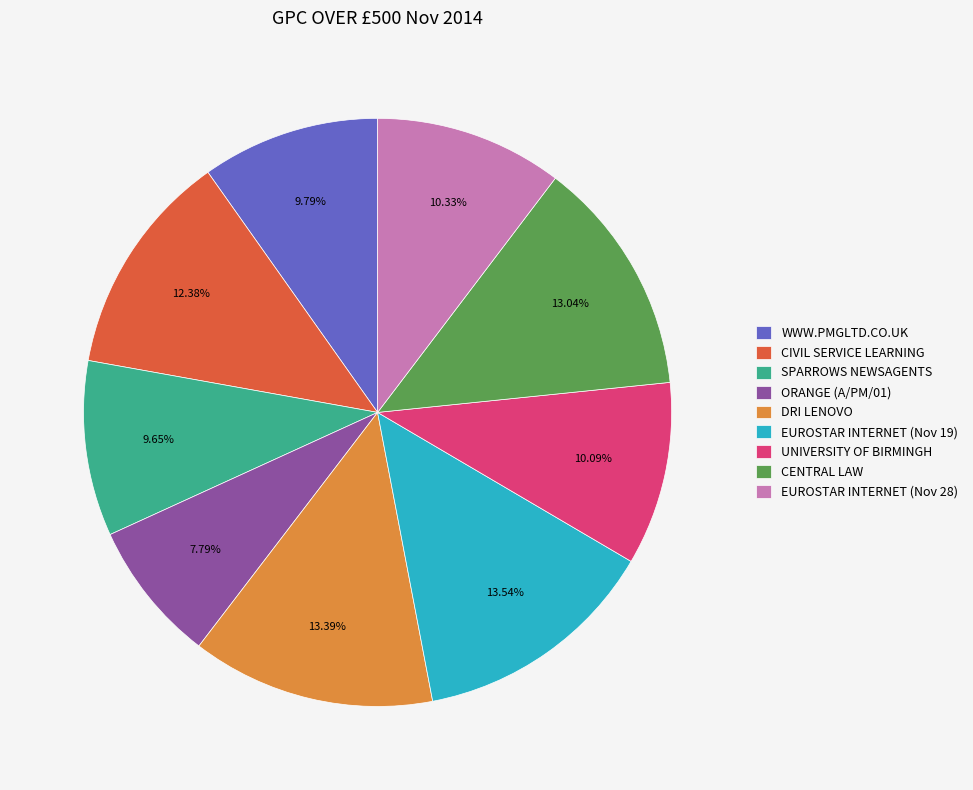

Which category has the smallest portion of the pie?

ORANGE (A/PM/01)